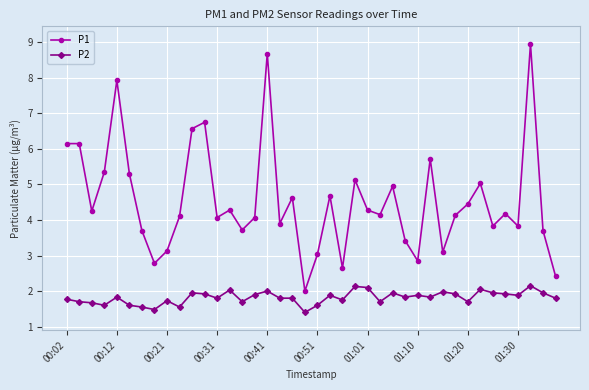

In P1, how many points are lower than both neighbors (excluding endpoints)?

12